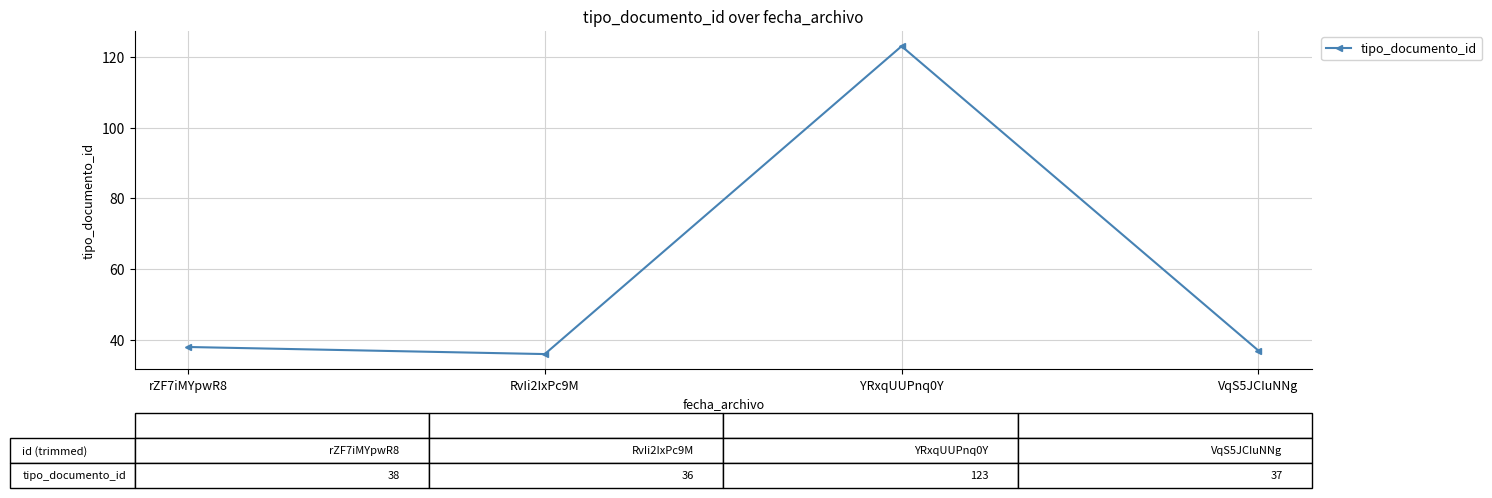

List the labels in order of value, largest first.

YRxqUUPnq0Y, rZF7iMYpwR8, VqS5JCIuNNg, RvIi2IxPc9M